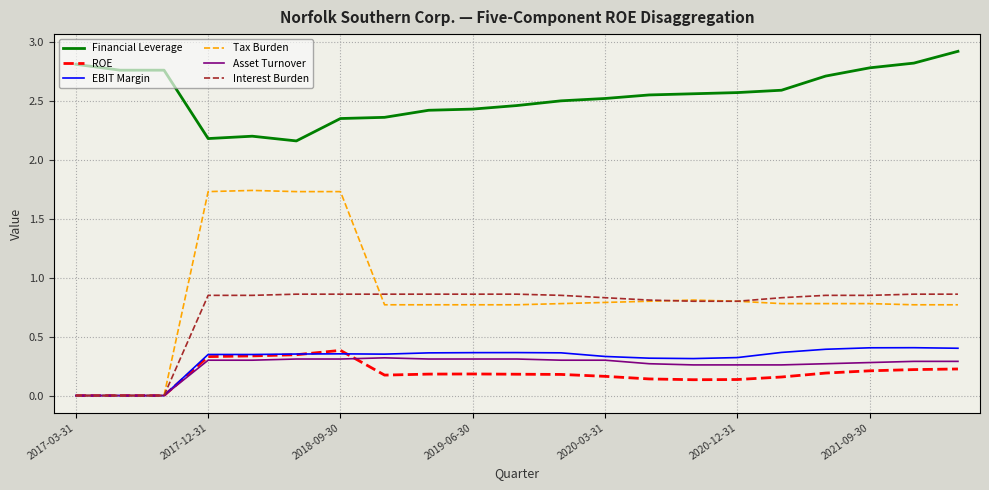

Is this an area chart (filled region under the line)?

No